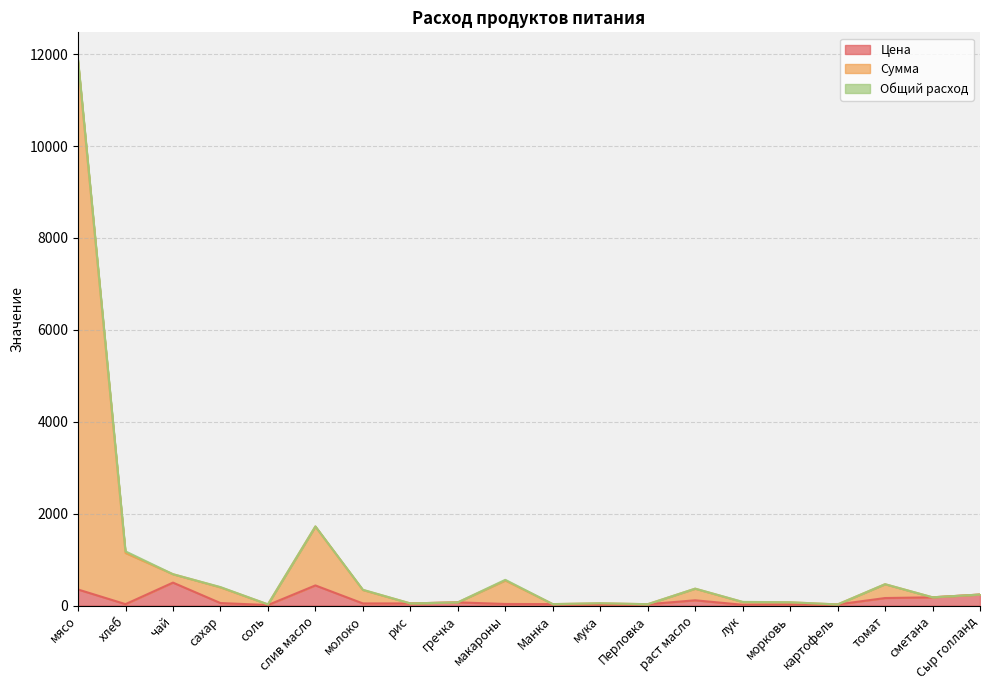

What is the spread (max minus min) of values at чай?

182.9